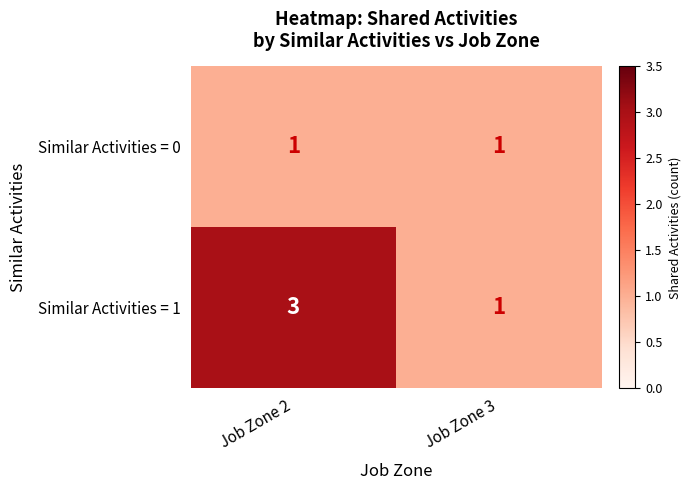

The Similar Activities = 1 series shows 3 at Job Zone 2. True or false?

True